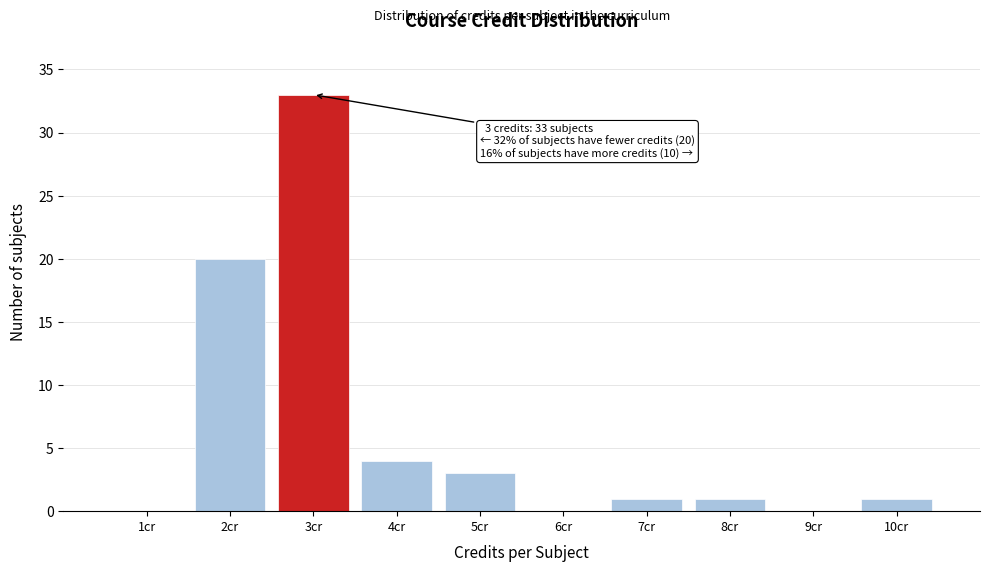

Reading left to right, transcribe all the data shown in this chart.

1cr=0	2cr=20	3cr=33	4cr=4	5cr=3	6cr=0	7cr=1	8cr=1	9cr=0	10cr=1